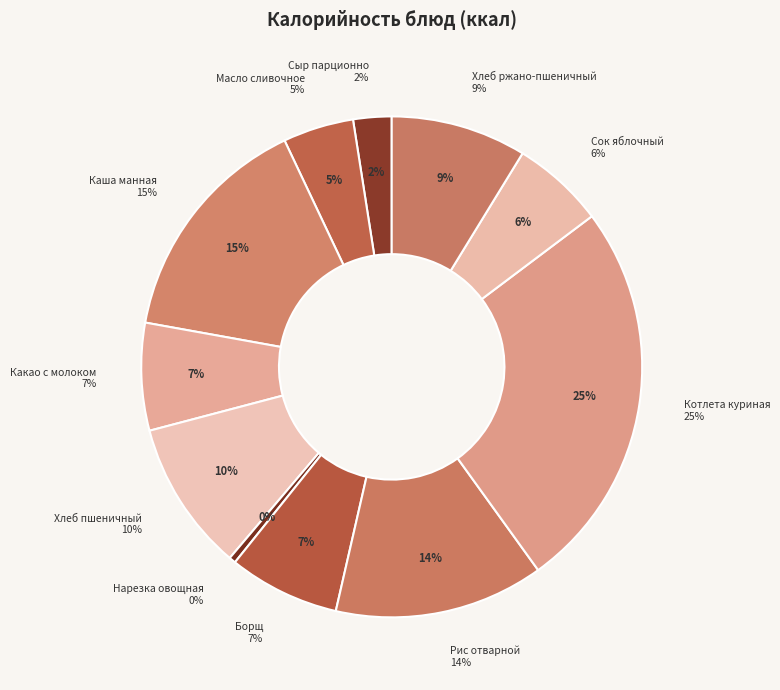

How many slices are in this pie chart?

11